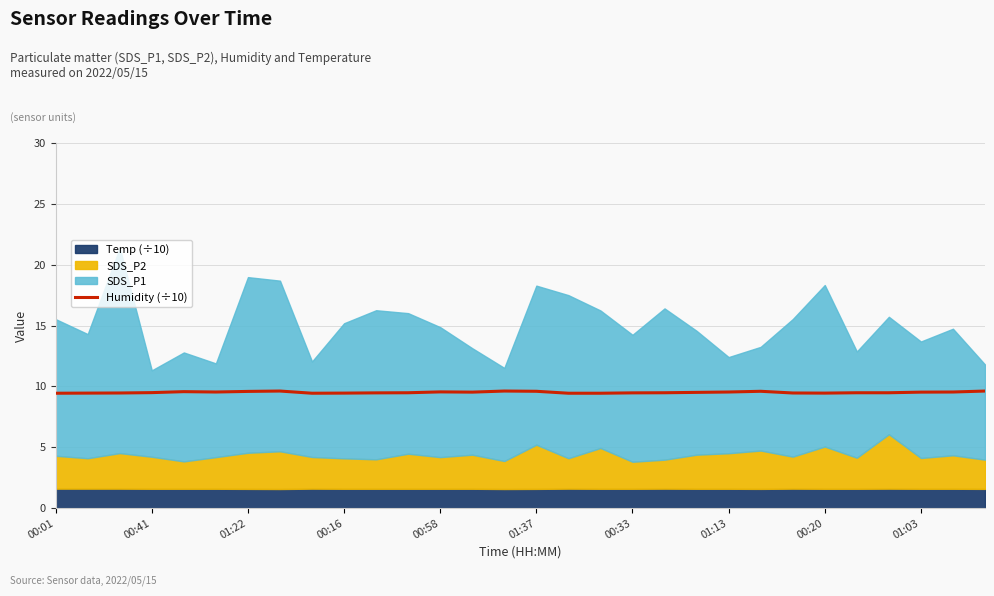

The Humidity (÷10) series shows 9.5 at 00:41. True or false?

True